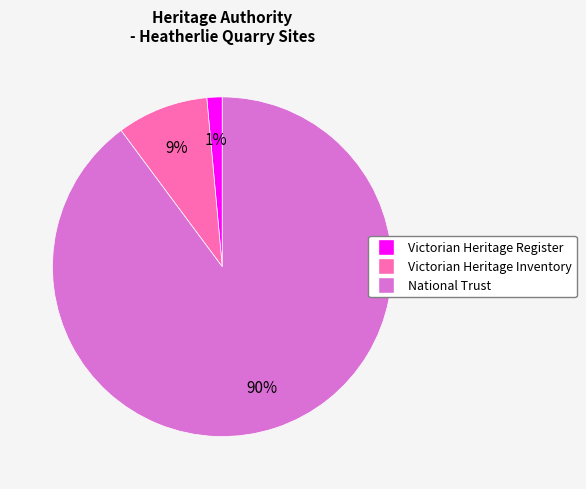

Is there any slice that represents more than half of the pie?

Yes